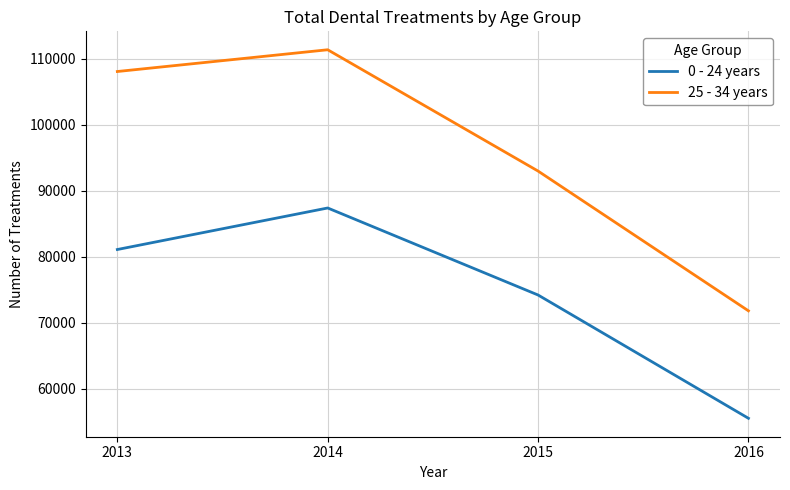

List the series in order of their peak value, lowest first.

0 - 24 years, 25 - 34 years